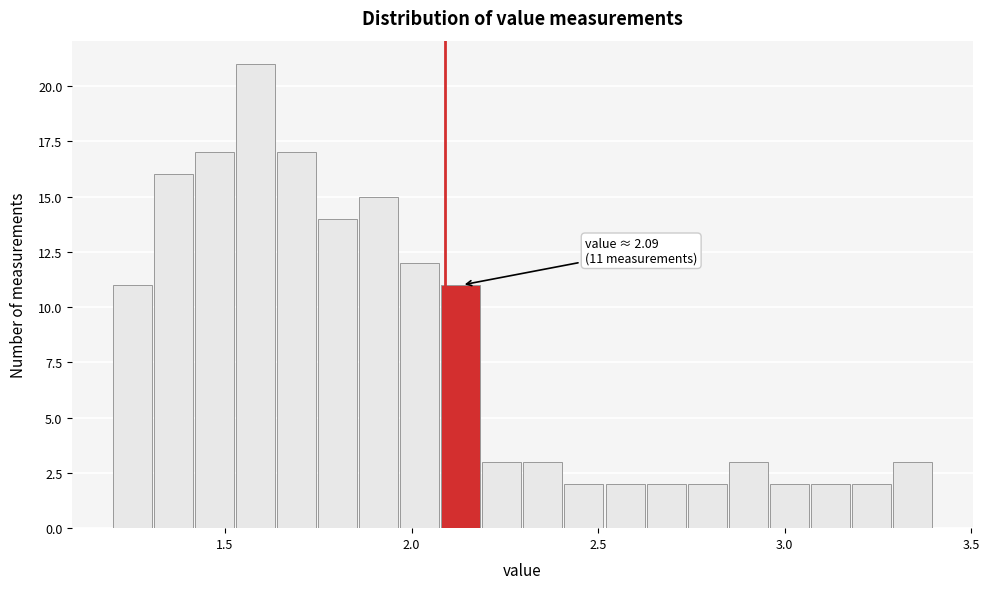

Read against the x-axis, roughly where is the centre of the tallest bar?

1.60